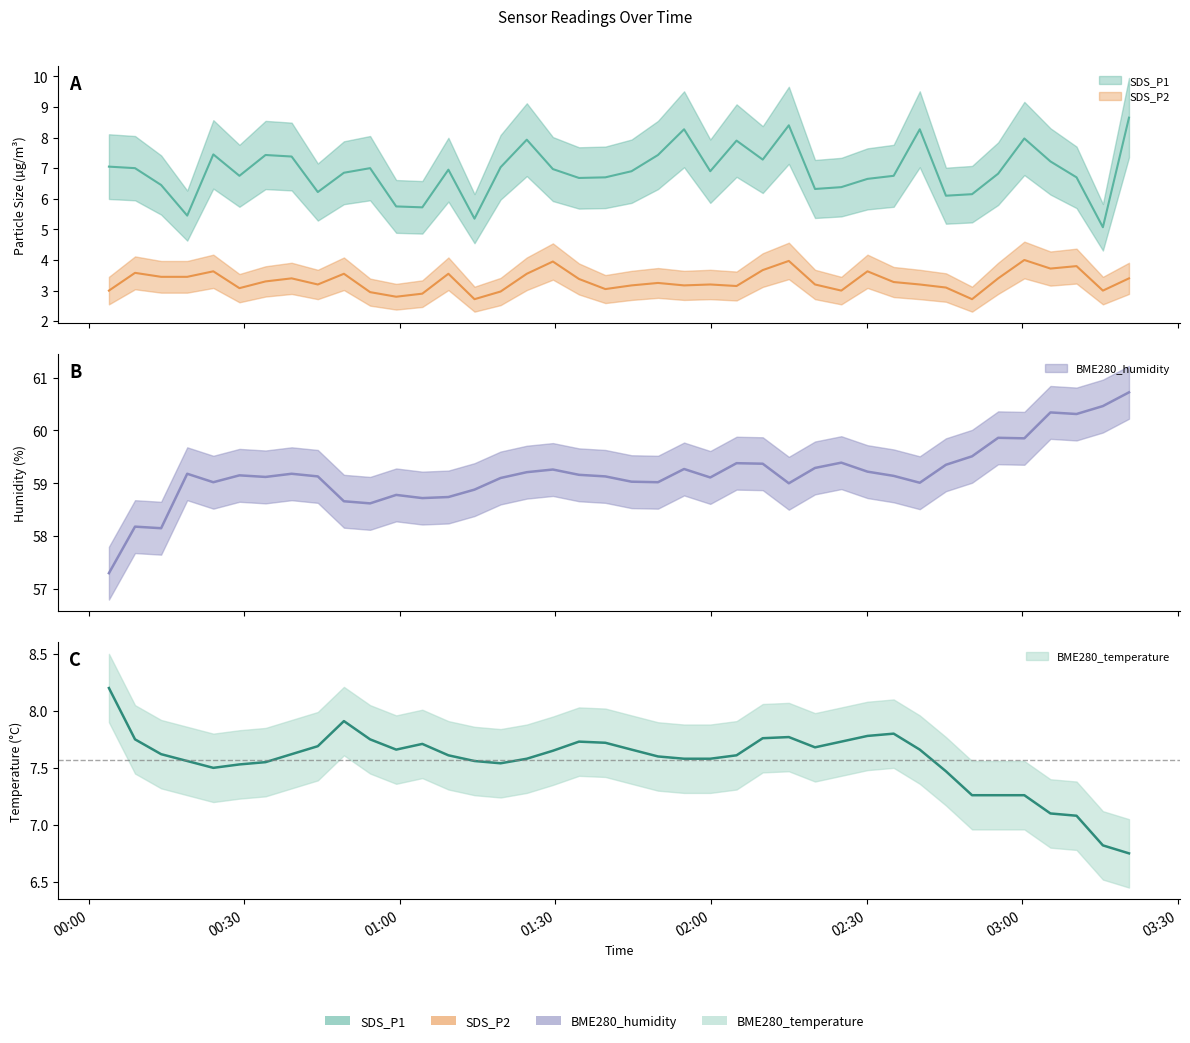

How many data points in BME280_humidity are above 59?

30